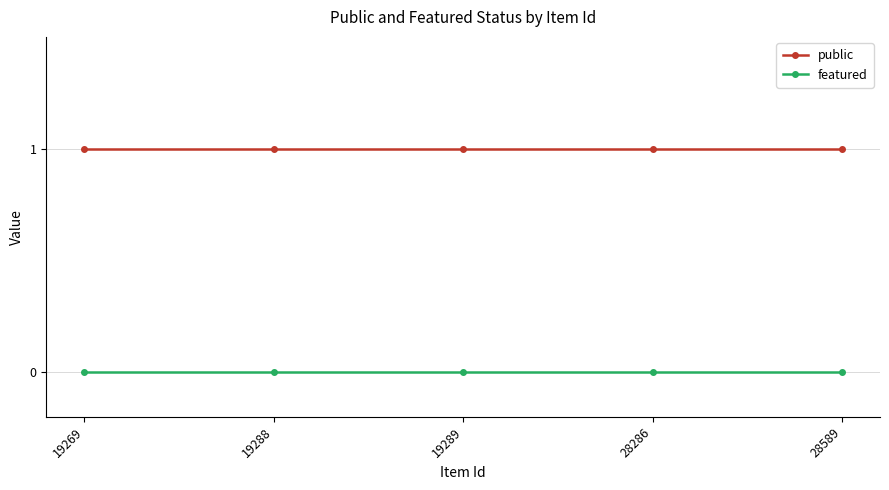

Is the value of featured at 19289 greater than the value of public at 28589?

No